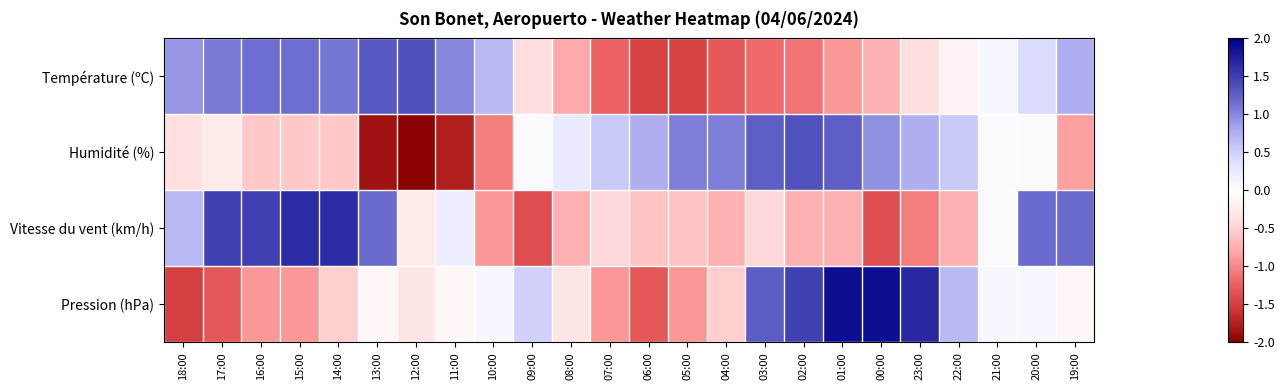

Reading right to left, what are all the values shown in this chart?

Température (ºC): 19:00=0.8	20:00=0.4	21:00=0.1	22:00=-0.1	23:00=-0.4	00:00=-0.7	01:00=-0.9	02:00=-1.1	03:00=-1.2	04:00=-1.3	05:00=-1.5	06:00=-1.5	07:00=-1.2	08:00=-0.8	09:00=-0.4	10:00=0.7	11:00=1.0	12:00=1.4	13:00=1.3	14:00=1.1	15:00=1.2	16:00=1.2	17:00=1.1	18:00=0.9
Humidité (%): 19:00=-0.9	20:00=0.1	21:00=0.1	22:00=0.6	23:00=0.8	00:00=1.0	01:00=1.3	02:00=1.4	03:00=1.3	04:00=1.1	05:00=1.1	06:00=0.8	07:00=0.6	08:00=0.3	09:00=0.1	10:00=-1.1	11:00=-1.8	12:00=-2.2	13:00=-1.9	14:00=-0.6	15:00=-0.6	16:00=-0.6	17:00=-0.3	18:00=-0.4
Vitesse du vent (km/h): 19:00=1.2	20:00=1.2	21:00=0.1	22:00=-0.7	23:00=-1.1	00:00=-1.4	01:00=-0.7	02:00=-0.7	03:00=-0.4	04:00=-0.7	05:00=-0.6	06:00=-0.6	07:00=-0.4	08:00=-0.7	09:00=-1.4	10:00=-0.9	11:00=0.2	12:00=-0.3	13:00=1.2	14:00=1.6	15:00=1.6	16:00=1.5	17:00=1.5	18:00=0.7
Pression (hPa): 19:00=-0.1	20:00=0.1	21:00=0.1	22:00=0.7	23:00=1.7	00:00=1.9	01:00=1.9	02:00=1.5	03:00=1.3	04:00=-0.5	05:00=-0.9	06:00=-1.3	07:00=-0.9	08:00=-0.3	09:00=0.5	10:00=0.1	11:00=-0.1	12:00=-0.3	13:00=-0.1	14:00=-0.5	15:00=-0.9	16:00=-0.9	17:00=-1.3	18:00=-1.5